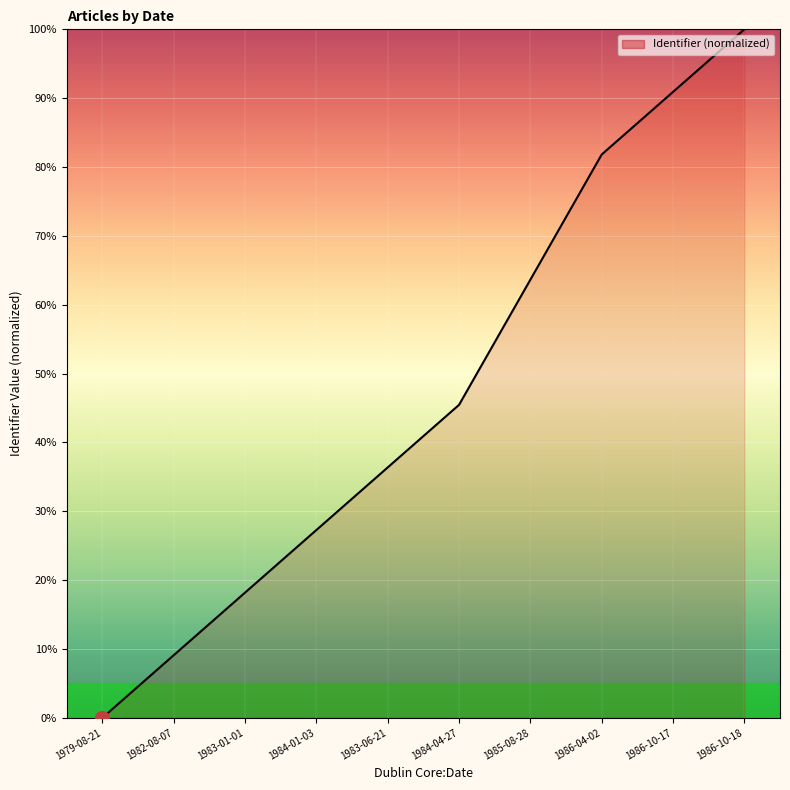

Which category has the lowest value across all series?

1979-08-21